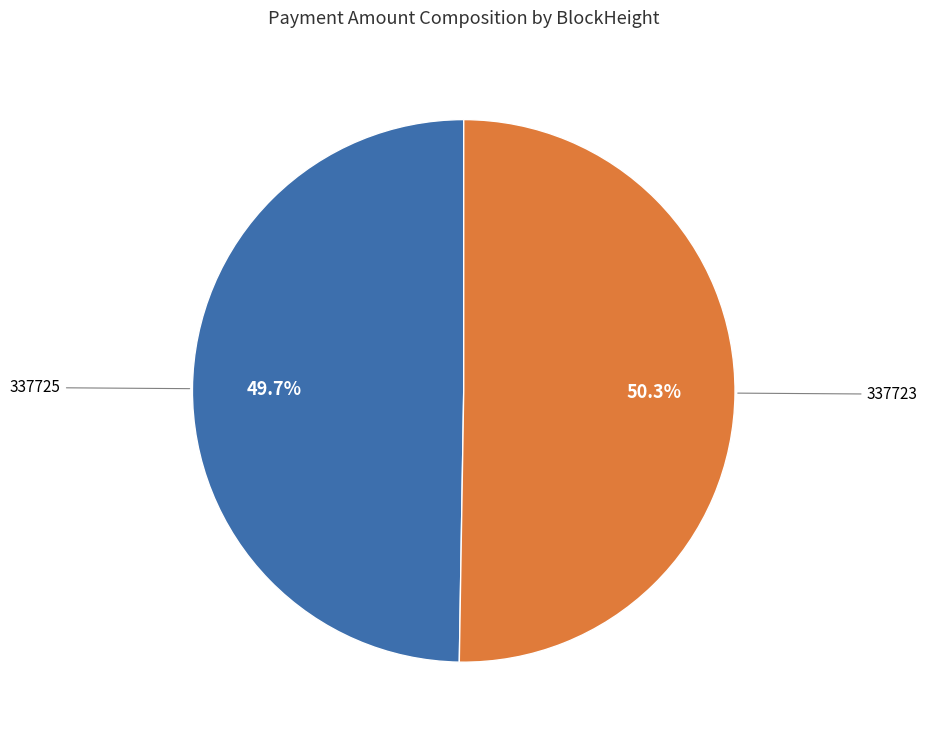

Is there a majority slice in this chart?

Yes